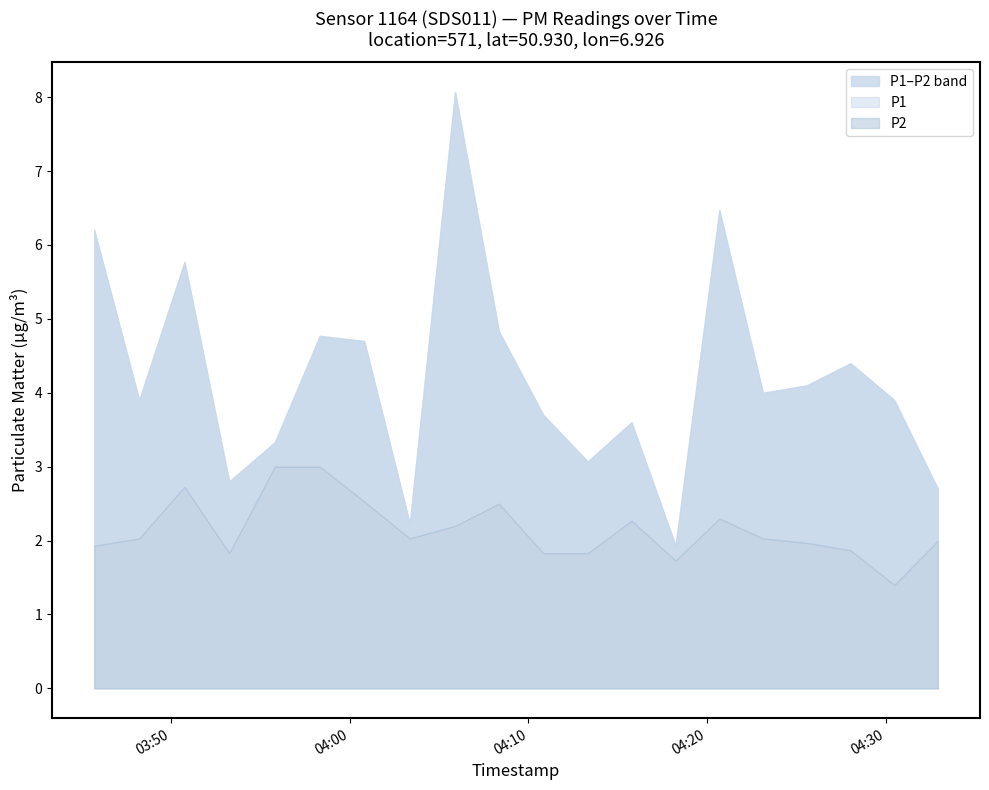

The value of P2 at 2023-02-26T04:08:21 is 2.5. True or false?

True